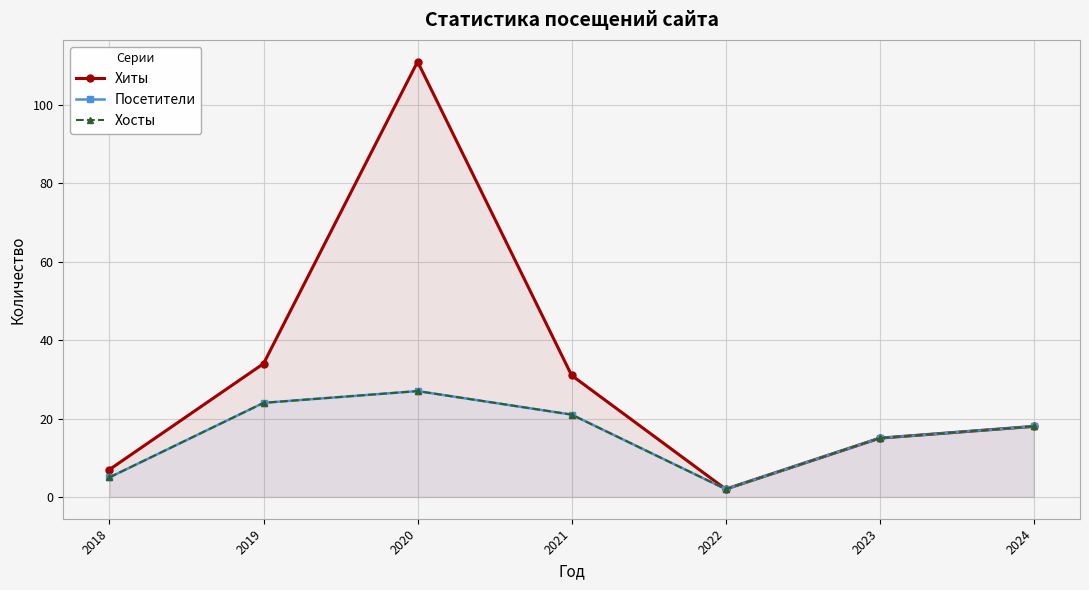

Which series has the largest total across all categories?

Хиты